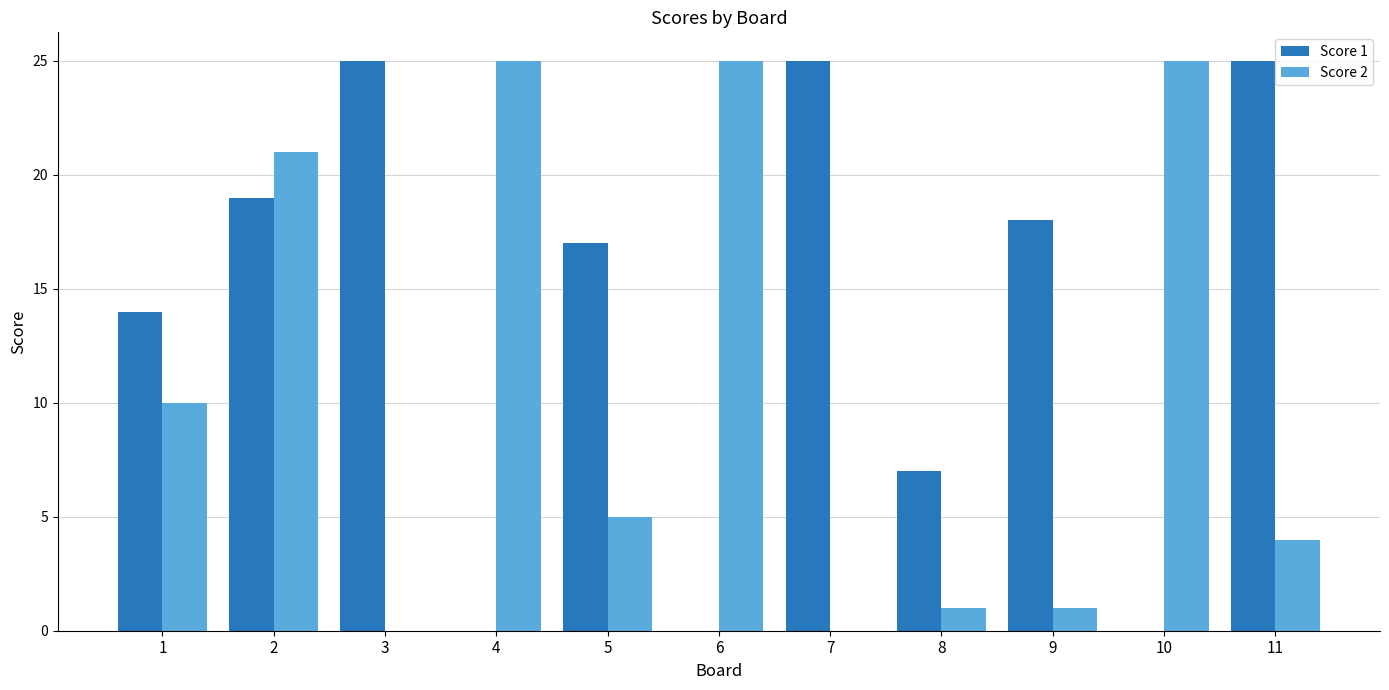

Reading right to left, transcribe all the data shown in this chart.

Score 1: 25	0	18	7	25	0	17	0	25	19	14
Score 2: 4	25	1	1	0	25	5	25	0	21	10